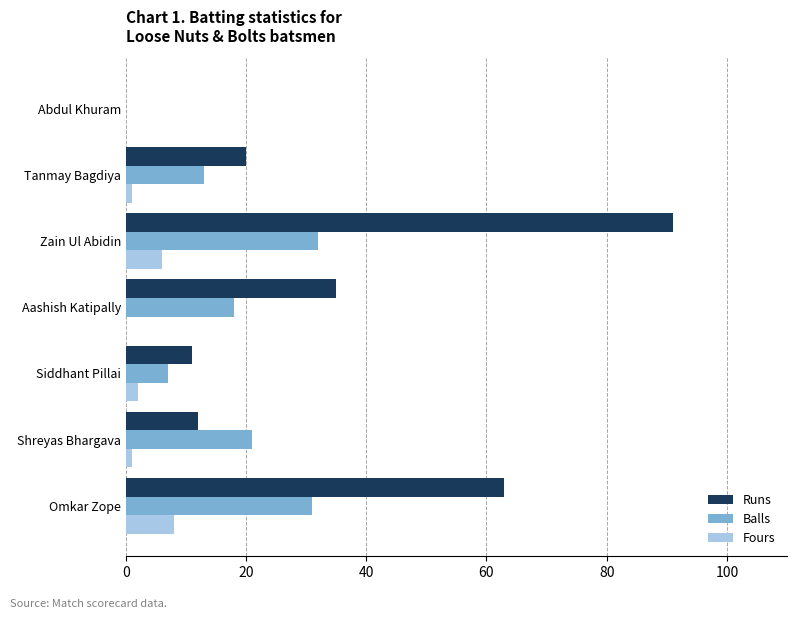

True or false: Runs has a value of 63 at Omkar Zope.

True